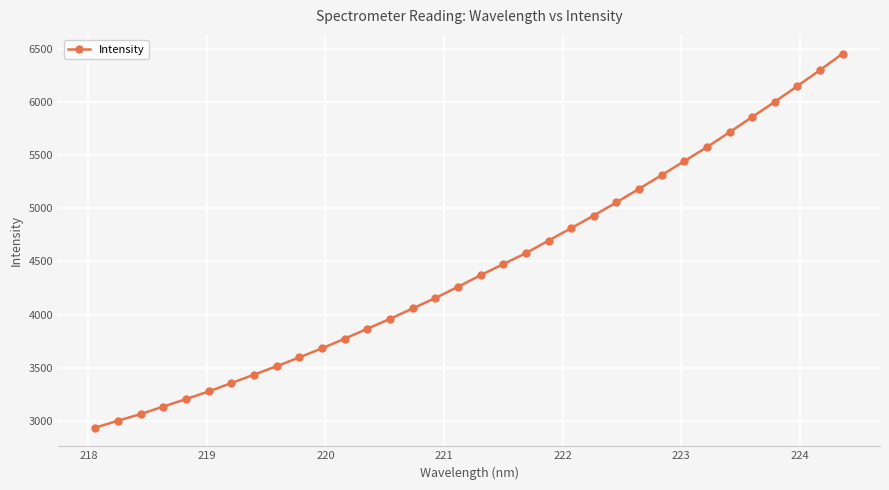

How many lines are shown in the chart?

1